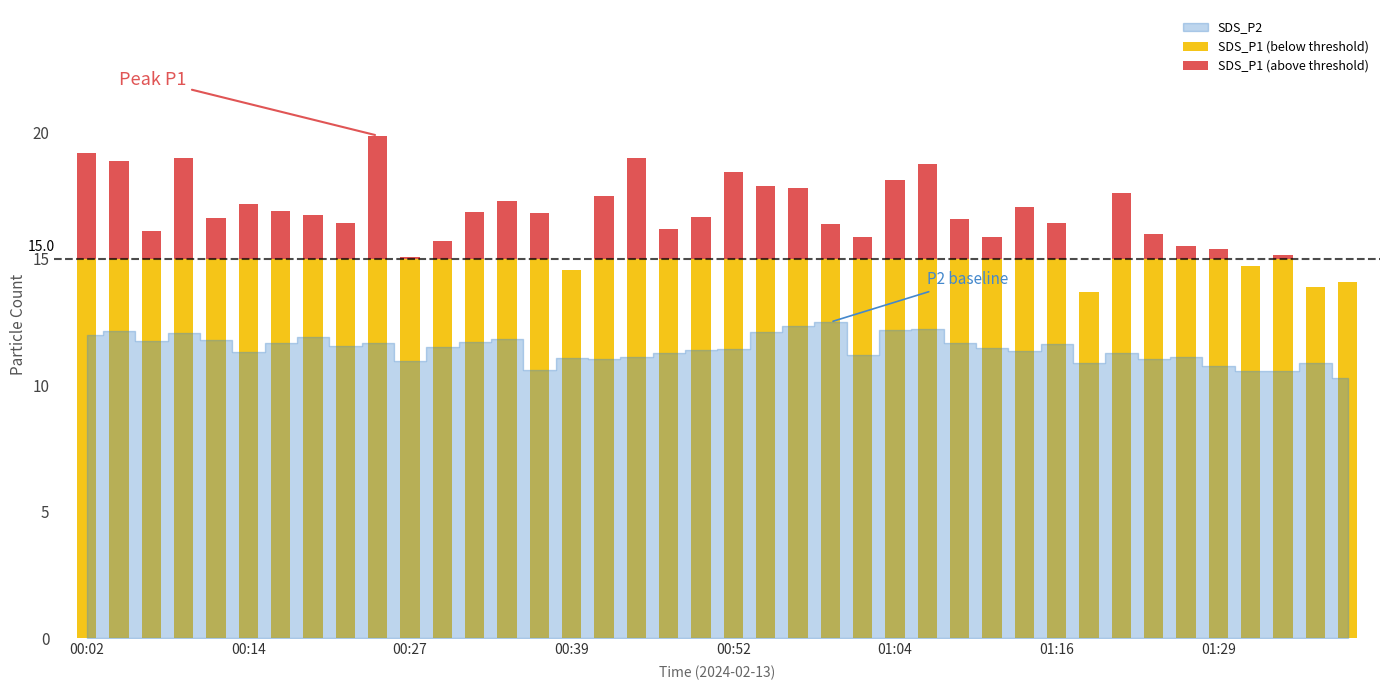

Does the chart contain stacked bars?

No